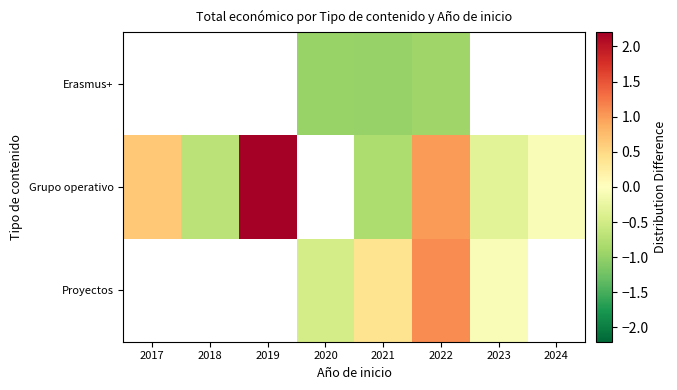

Which label corresponds to the smallest value in the chart?

2021